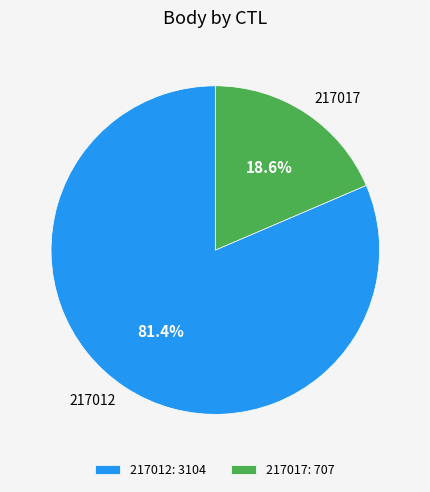

To the nearest percent, what is the average slice percentage?

50%